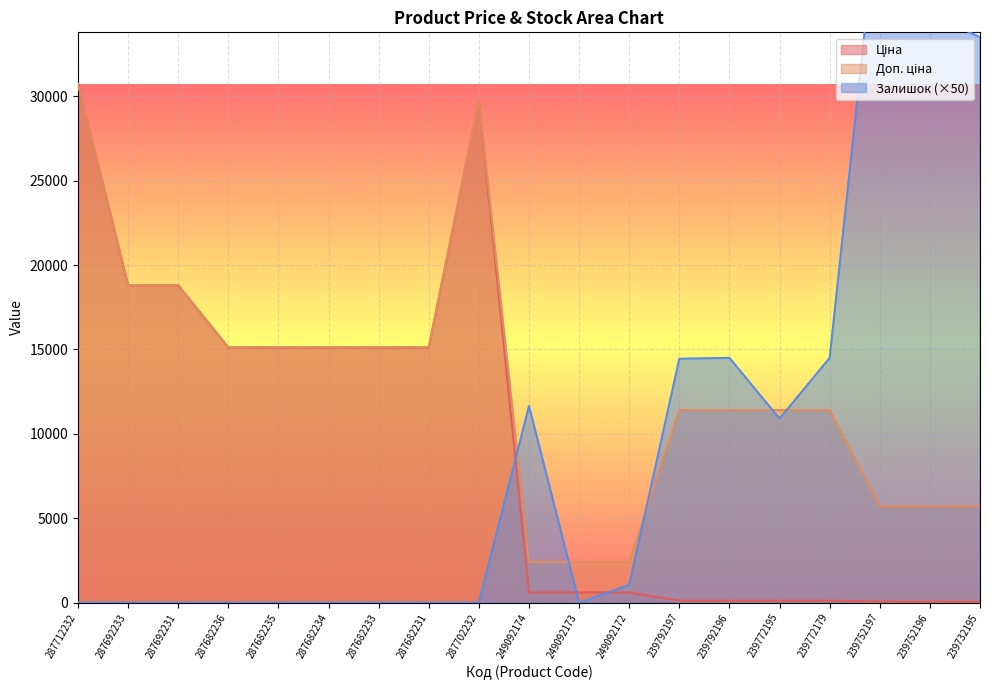

Is it true that Ціна equals 57.0 at 239732195?

True